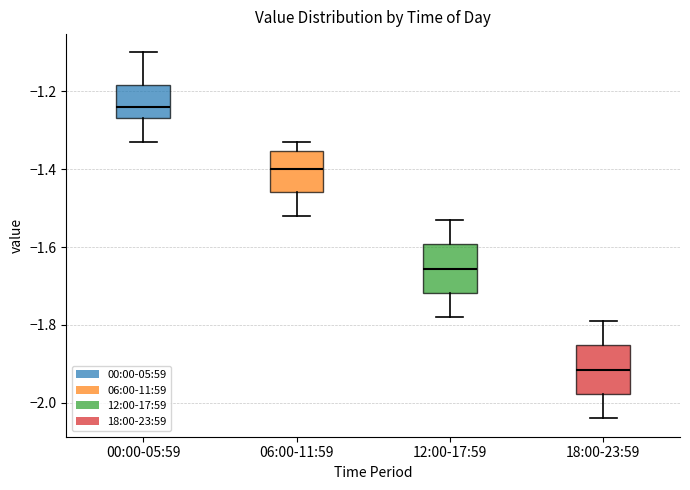

Reading left to right, transcribe this box plot: for each box, give where its median line is, the range the box spans, and where its two whiskers end, as read against the y-axis. The values are not printed on the chart, so give them approximately, as read against the axis.

00:00-05:59: median -1.24, box -1.26 to -1.18, whiskers -1.32 to -1.10
06:00-11:59: median -1.40, box -1.46 to -1.36, whiskers -1.52 to -1.32
12:00-17:59: median -1.66, box -1.72 to -1.60, whiskers -1.78 to -1.52
18:00-23:59: median -1.92, box -1.98 to -1.86, whiskers -2.04 to -1.78